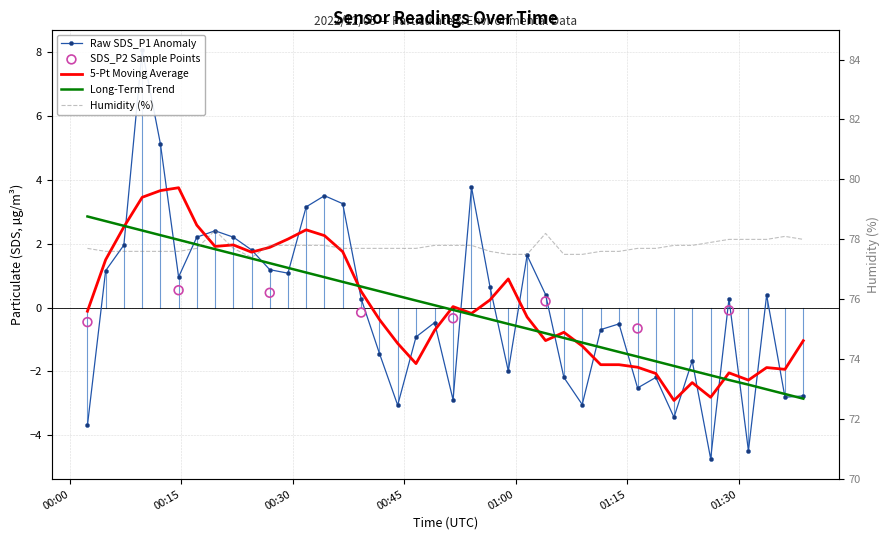

Which series contains the lowest Y value?

SDS_P1